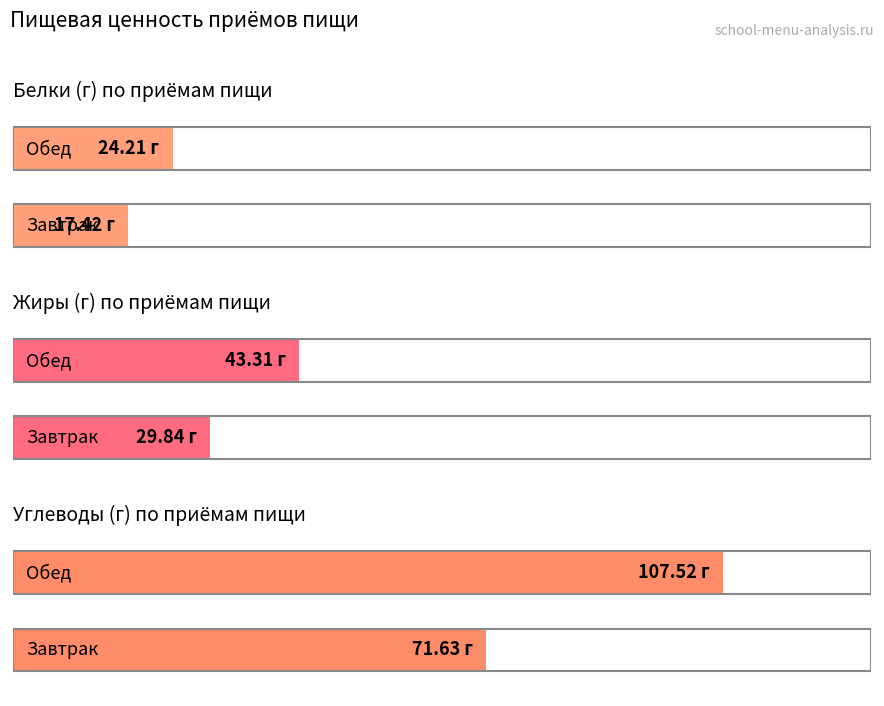

Reading left to right, list all the values displayed in this chart.

Белки: 17.4	24.2
Жиры: 29.8	43.3
Углеводы: 71.6	107.5